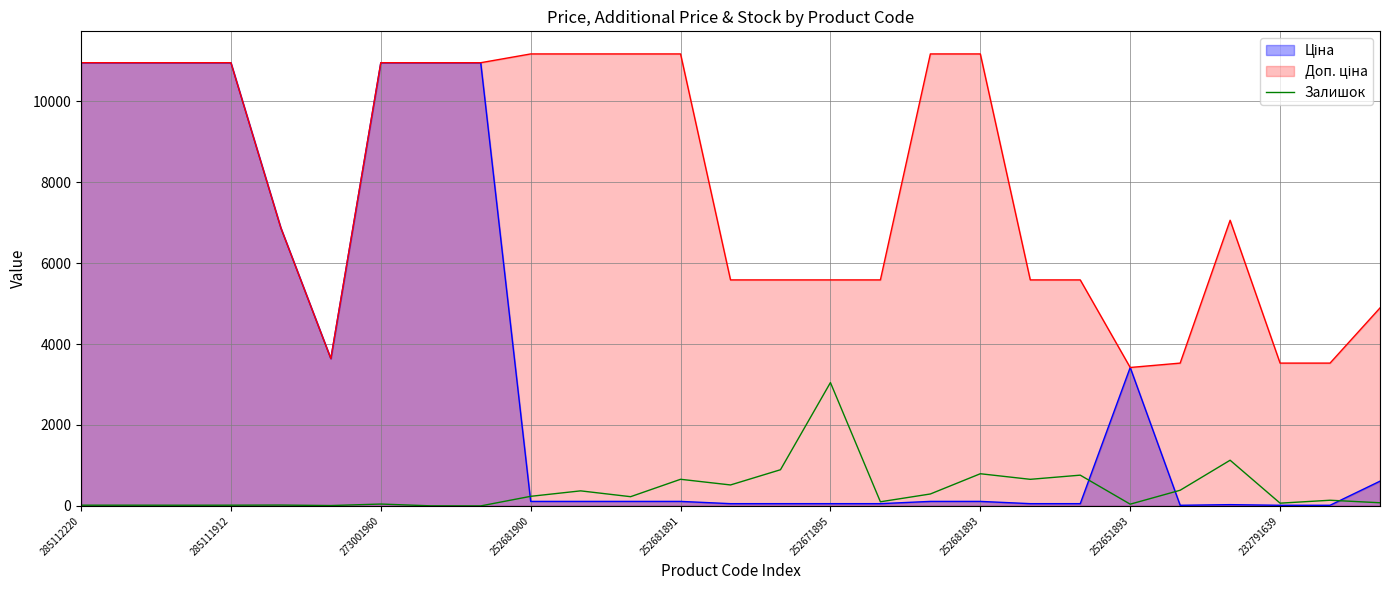

How many interior local peaks (higher than both neighbors) does the data have?

9